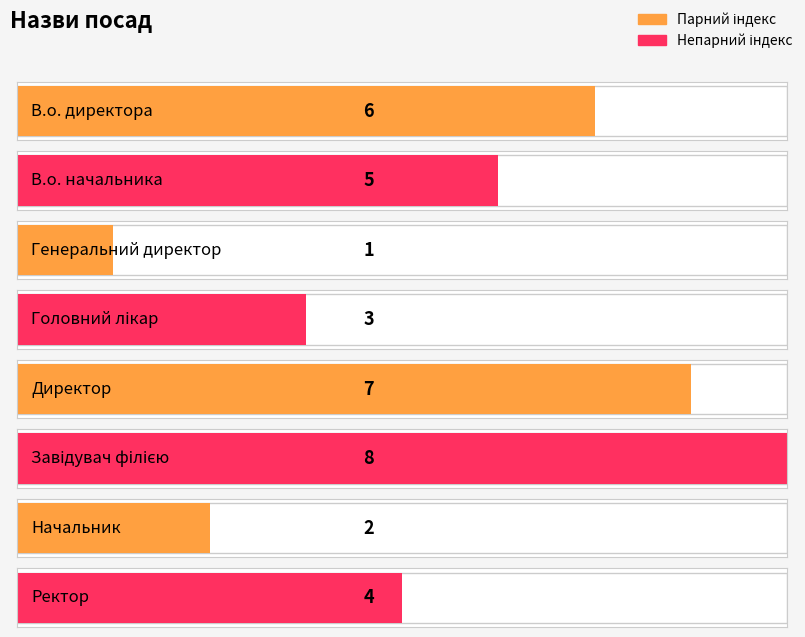

What is the sum of all values?

36